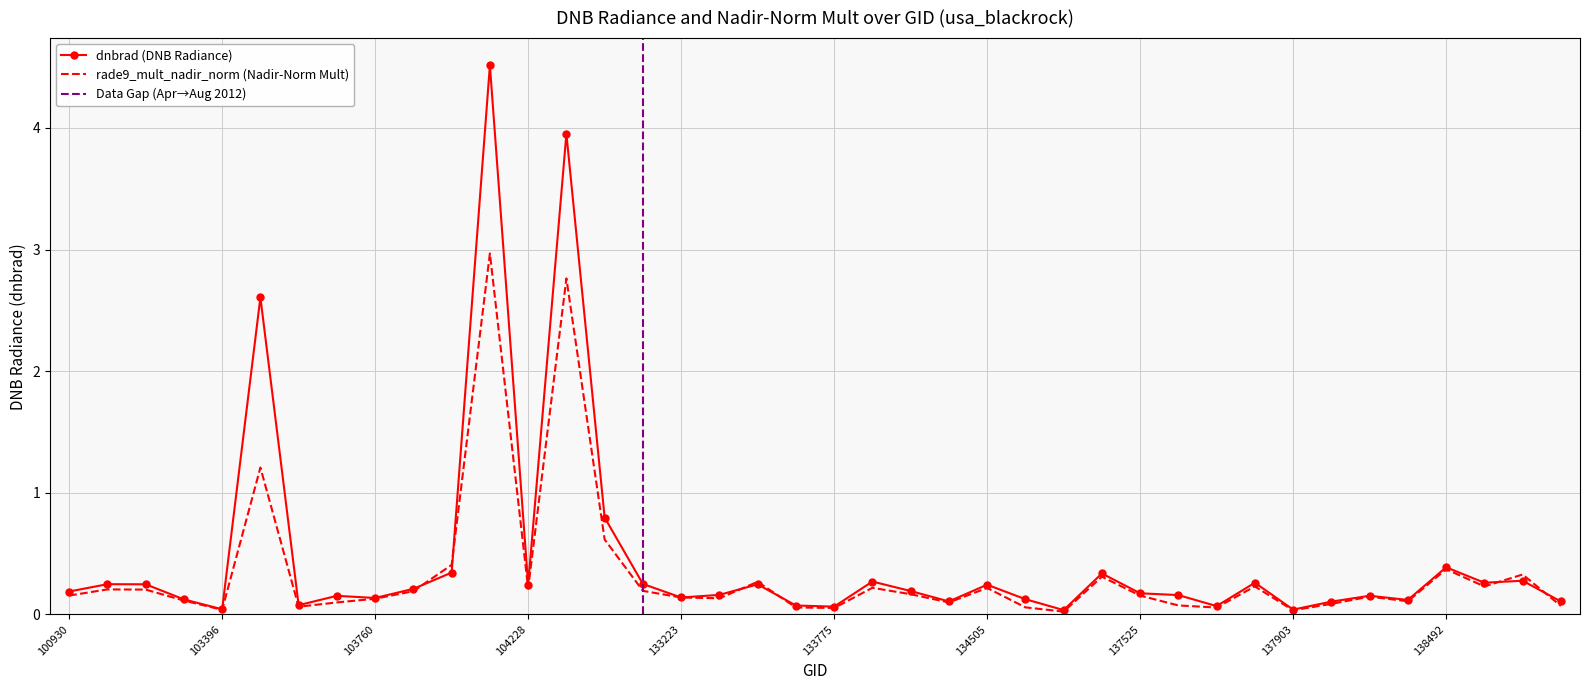

True or false: dnbrad and rade9_mult_nadir_norm cross at least once.

True